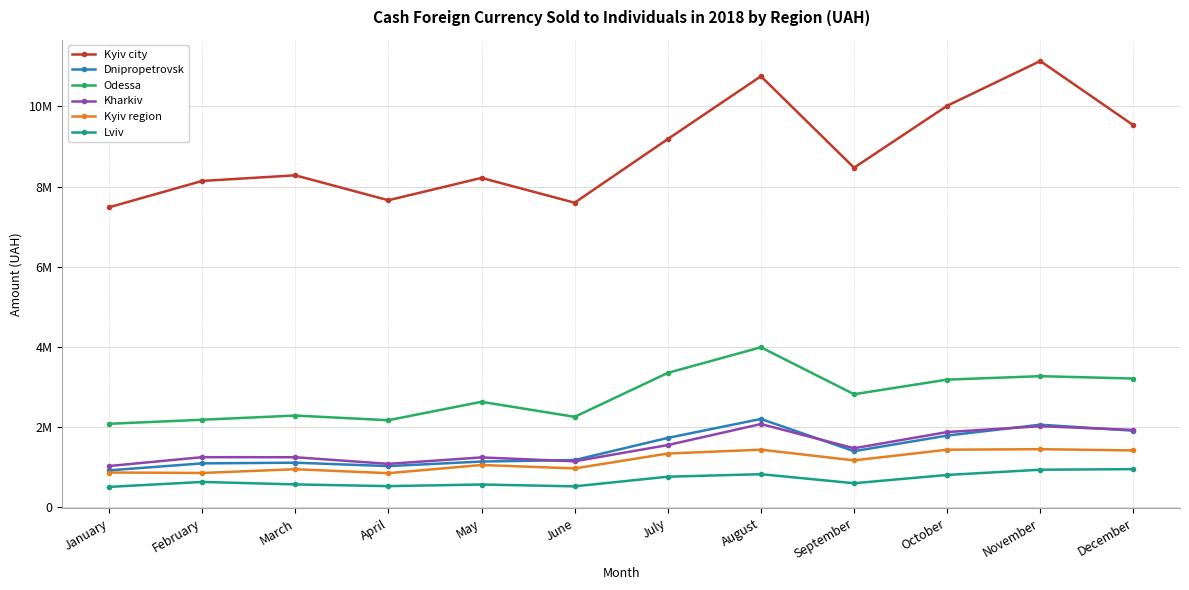

Is this an area chart (filled region under the line)?

No